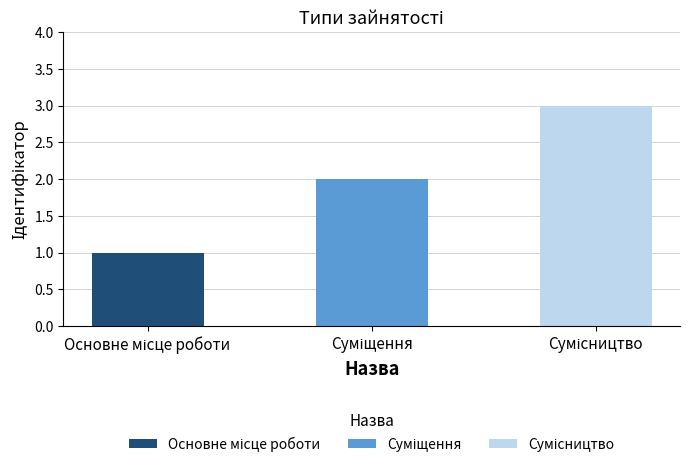

List the labels in order of value, smallest first.

Основне місце роботи, Суміщення, Сумісництво